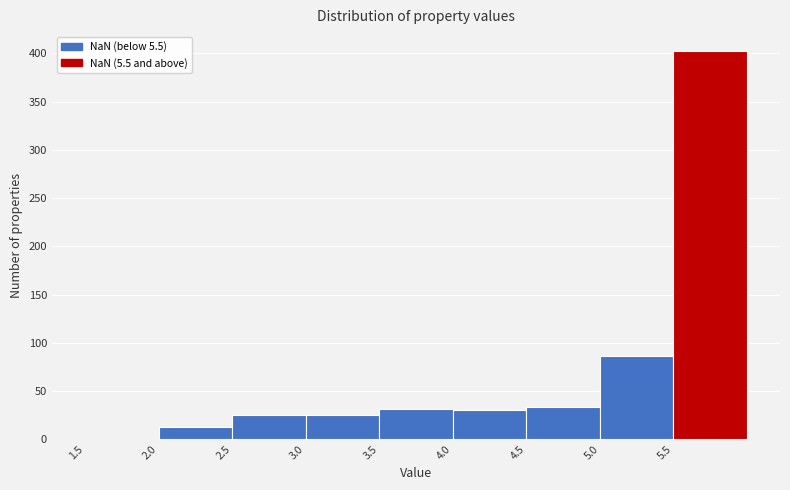

Reading left to right, transcribe this chart: for each bar, give the range it covers on the x-axis and its height. The values are not printed on the chart, so give them approximately, as read against the axis.

1.5 to 2.0: 0
2.0 to 2.5: 15
2.5 to 3.0: 25
3.0 to 3.5: 25
3.5 to 4.0: 30
4.0 to 4.5: 30
4.5 to 5.0: 35
5.0 to 5.5: 85
5.5 to 6.0: 400